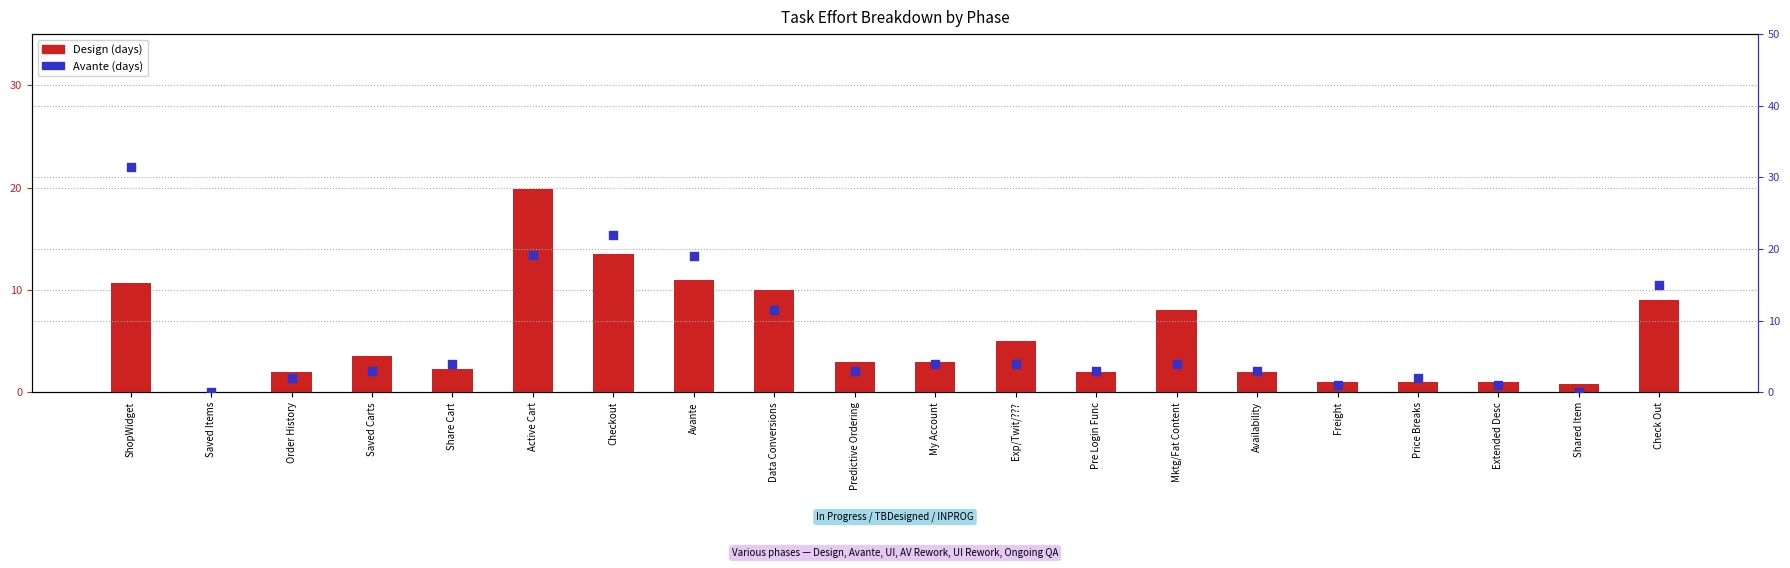

What is the total value across all series at Shared Item?

0.8